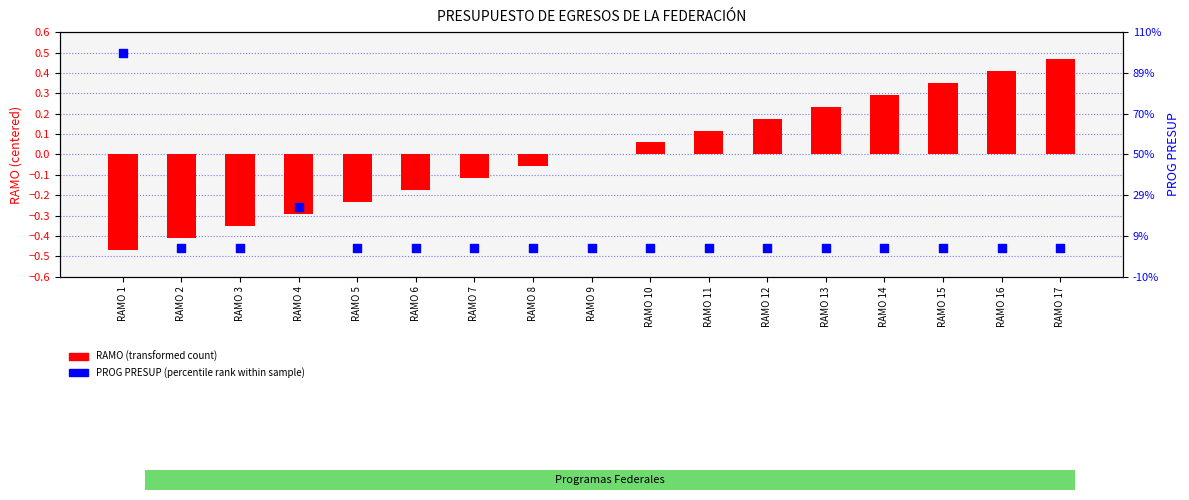

Which series has the largest total across all categories?

RAMO (transformed)